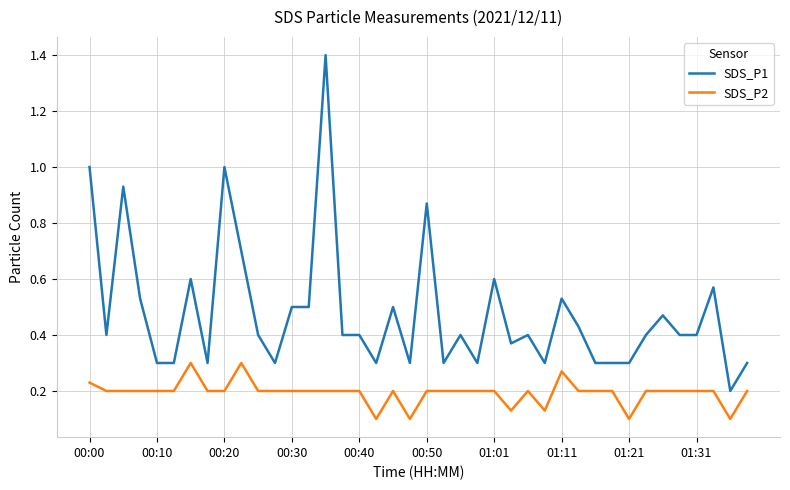

Which series has the widest spread of values?

SDS_P1